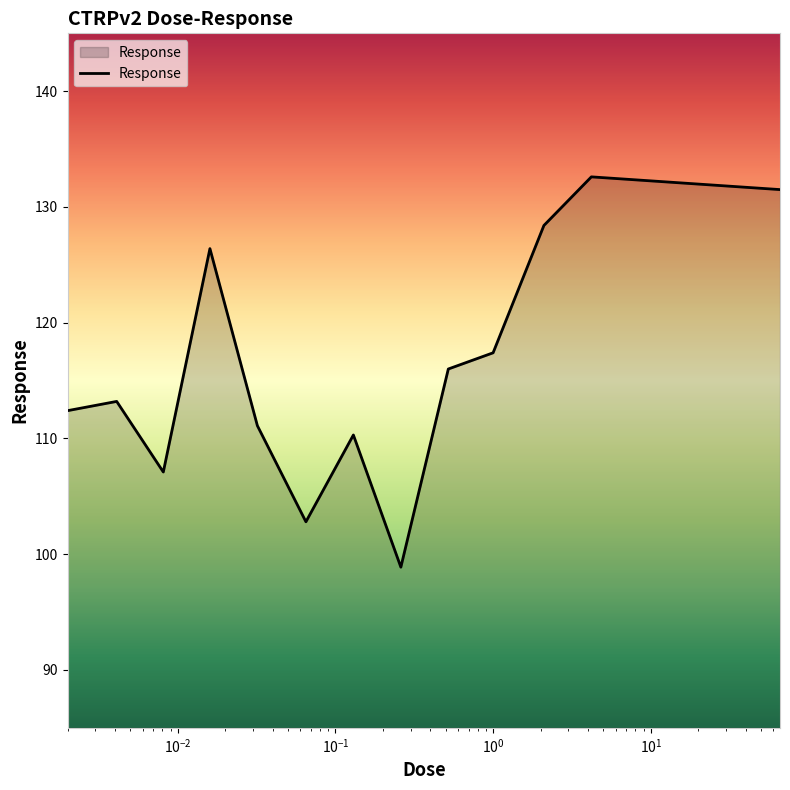

What is the minimum value shown in the chart?

98.9